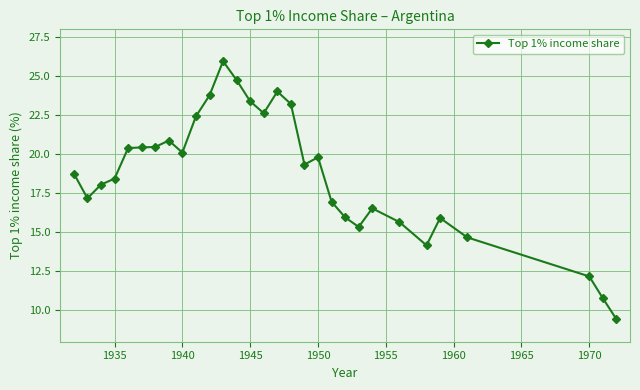

What is the value of the 6th point from the left?

20.4